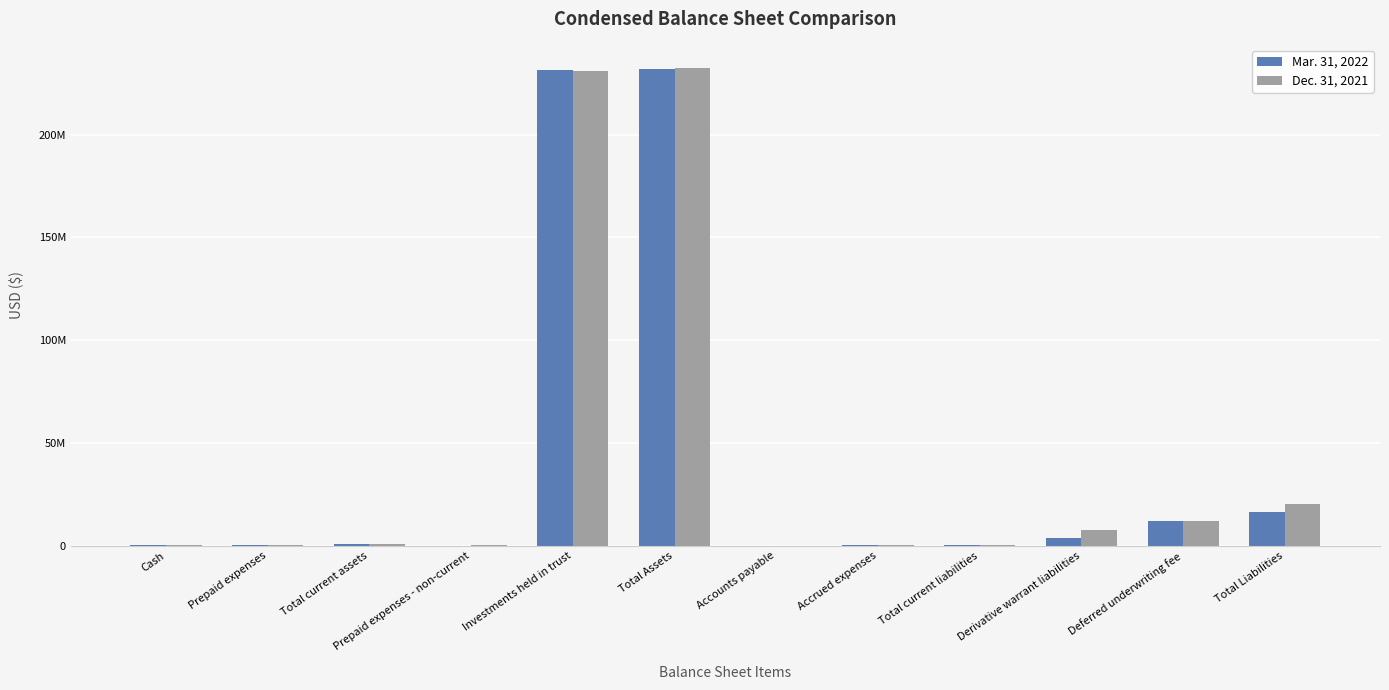

Which label corresponds to the smallest value in the chart?

Accounts payable